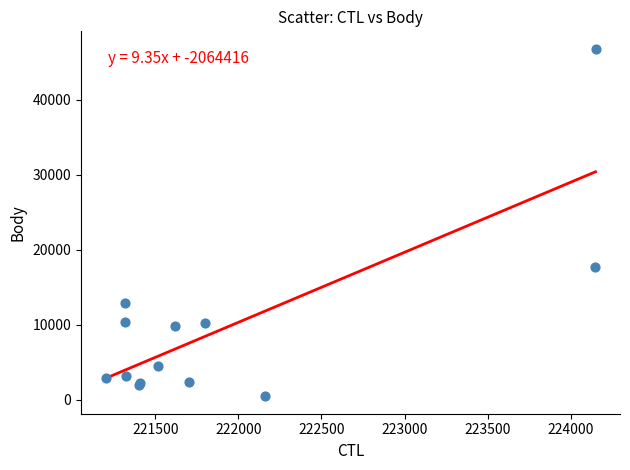

What Y value in the scatter plot is closest to 23605?

17665